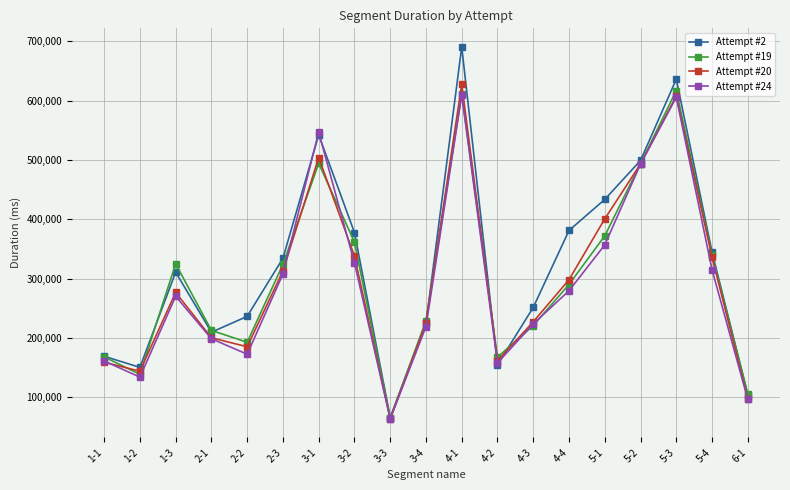

Which series has the widest spread of values?

Attempt #2